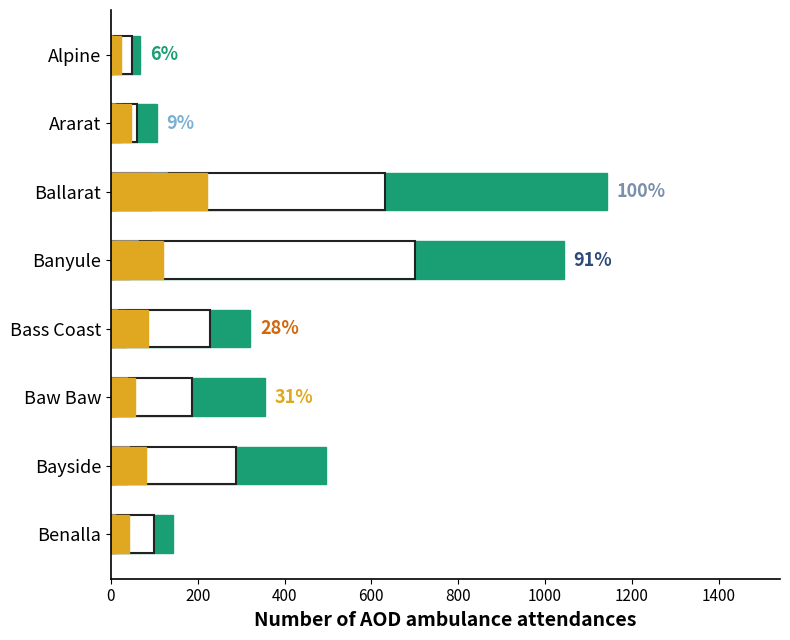

What is the maximum value shown in the chart?

1142